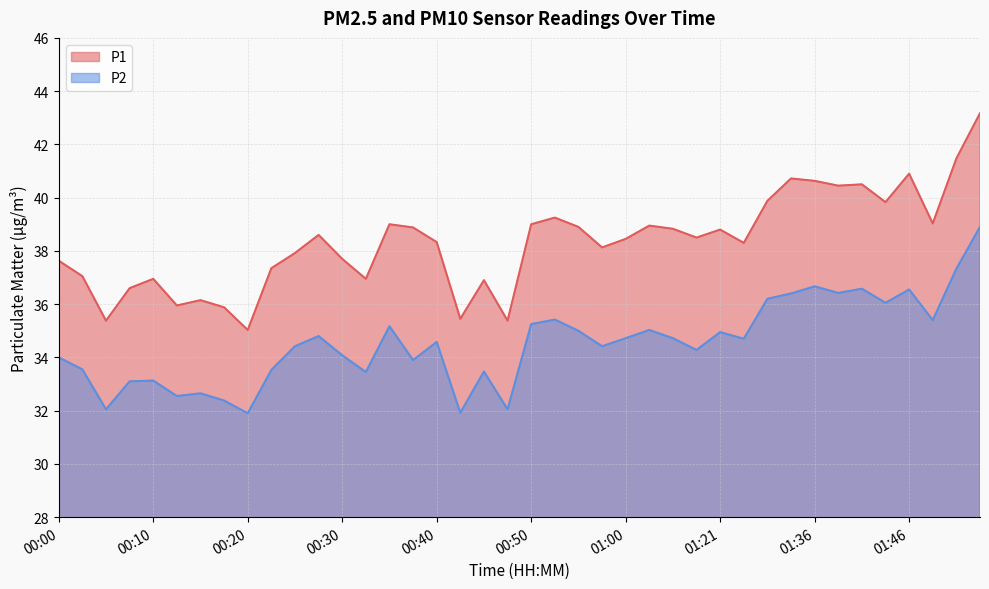

What is the label of the 18th point from the left?

00:43